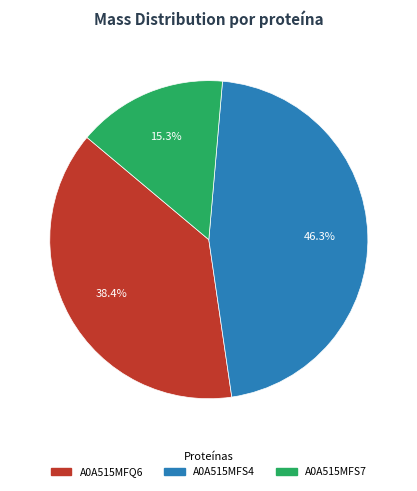

Is A0A515MFS4 the majority of the pie?

No